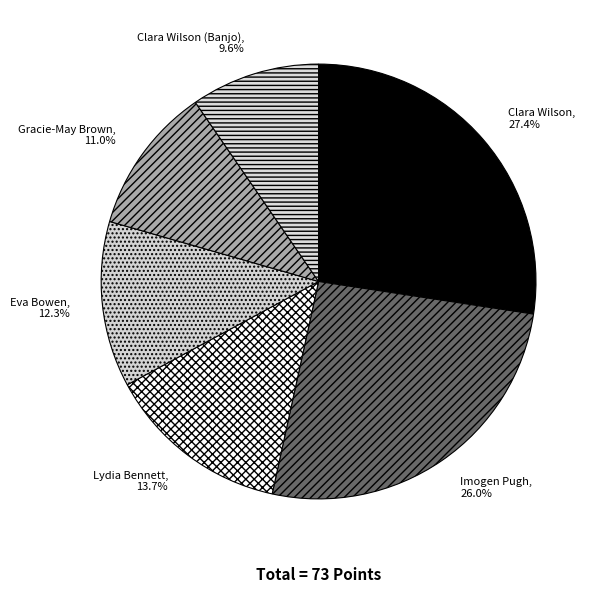

Does any single category account for the majority?

No